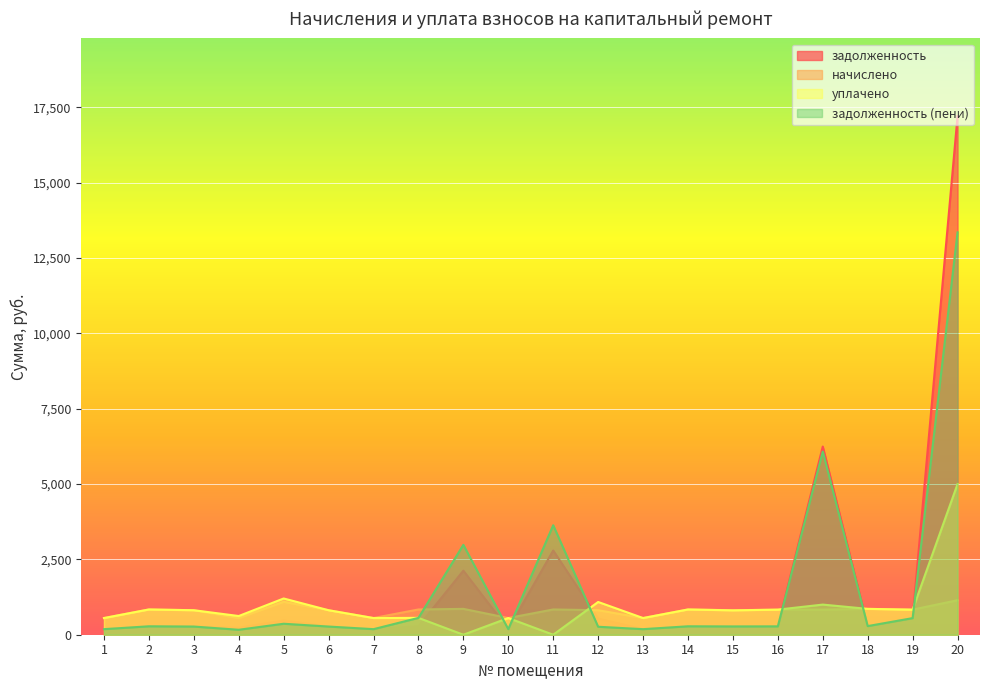

How many times do задолженность and задолженность (пени) cross each other?

2